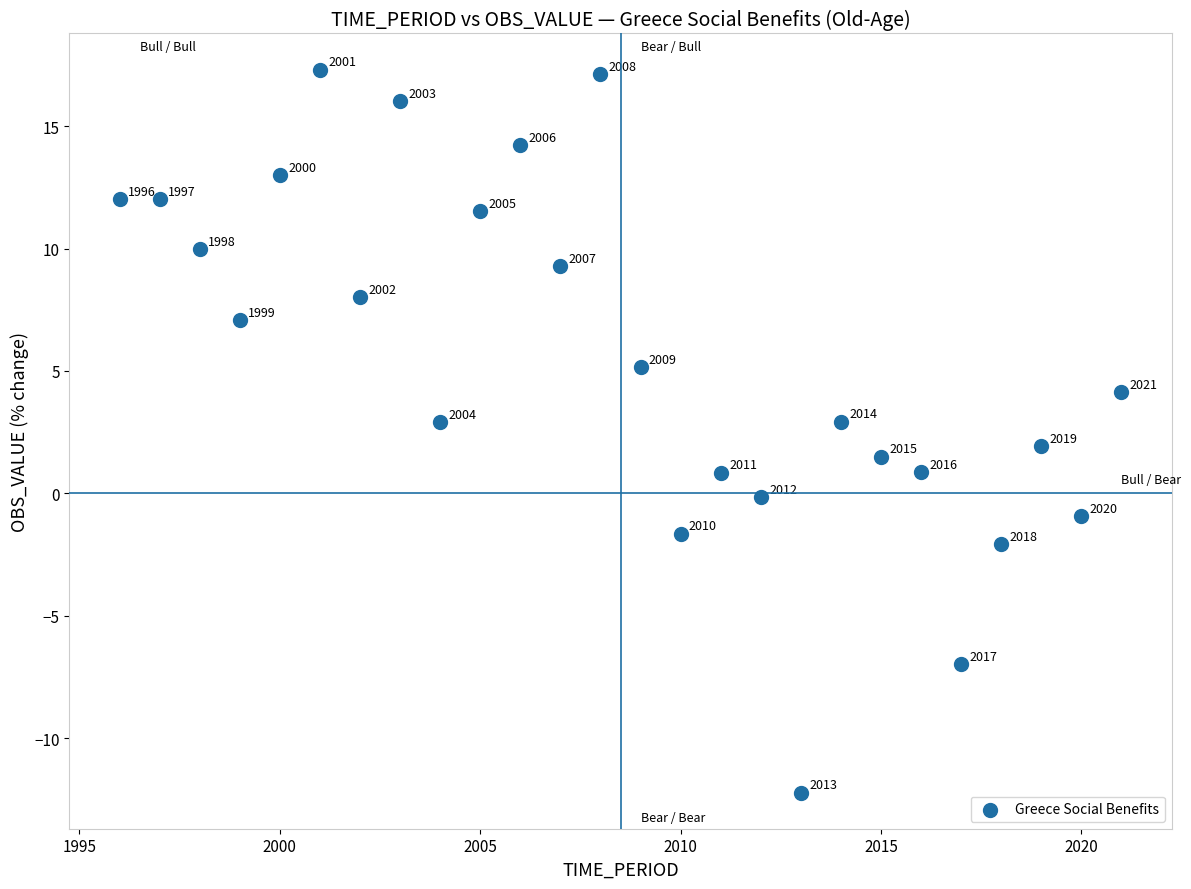

What is the range of X values (max minus min)?

25.0